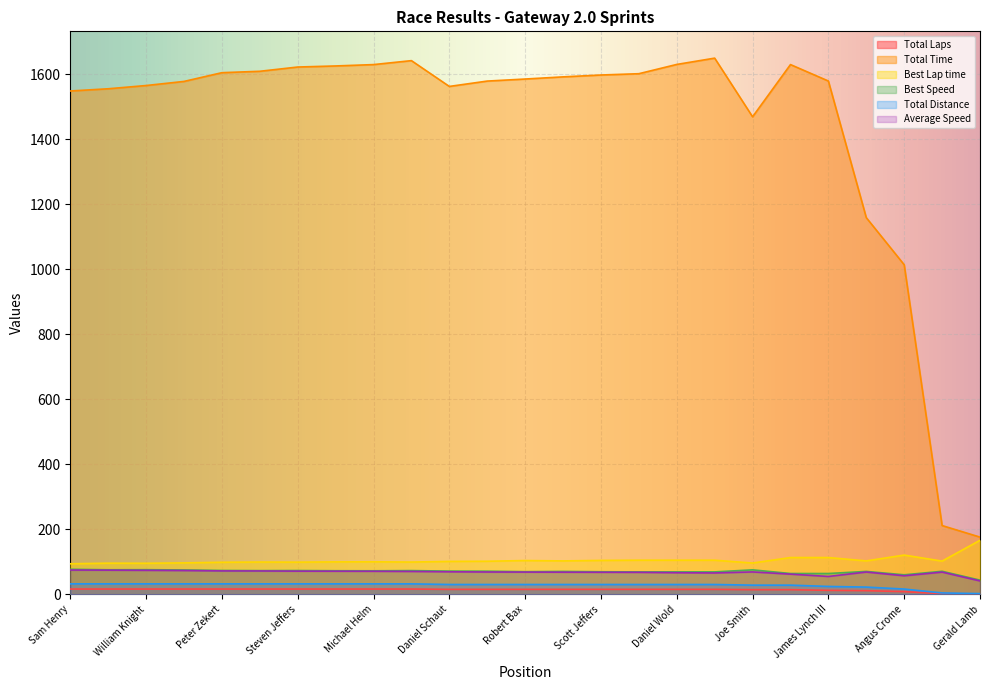

At which label is Average Speed closest to 57?

Angus Crome